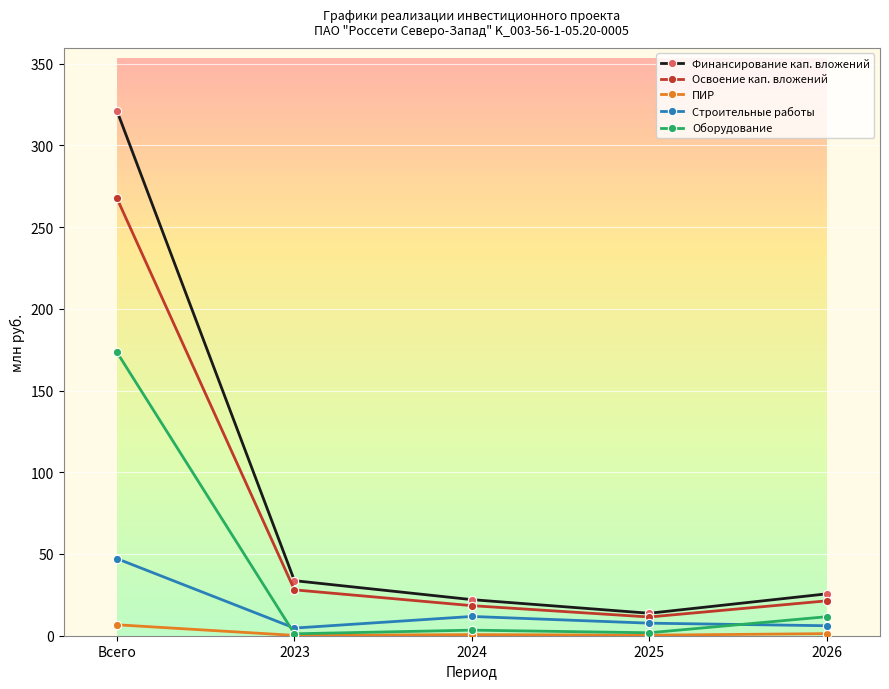

What is the spread (max minus min) of values at 2025?

13.4